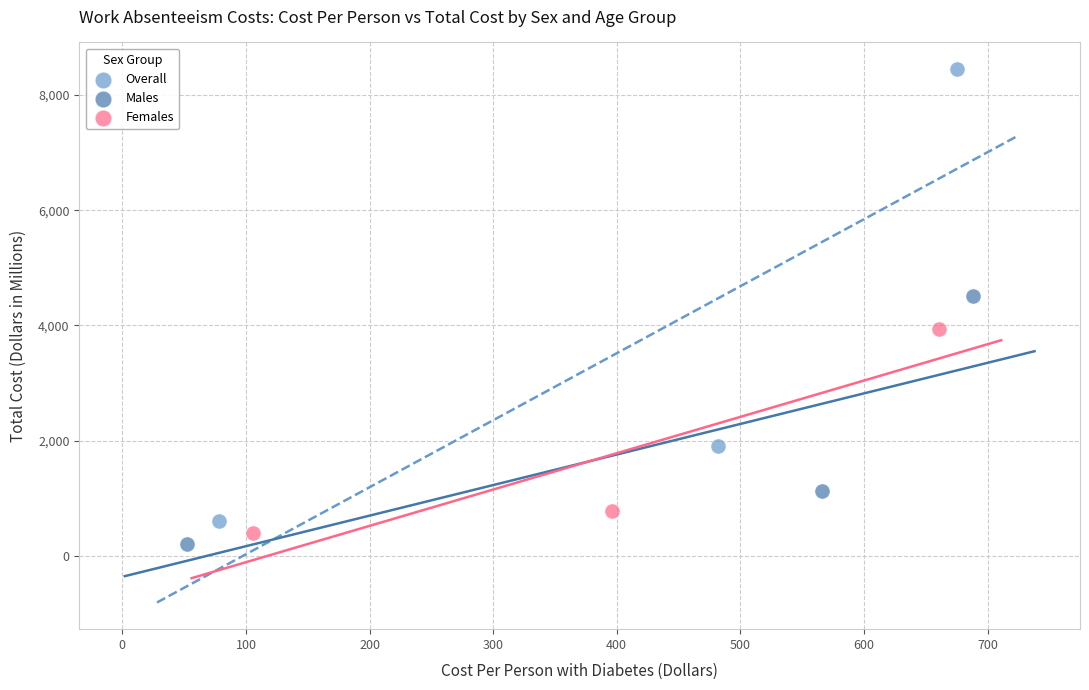

Which series contains the highest Y value?

Overall